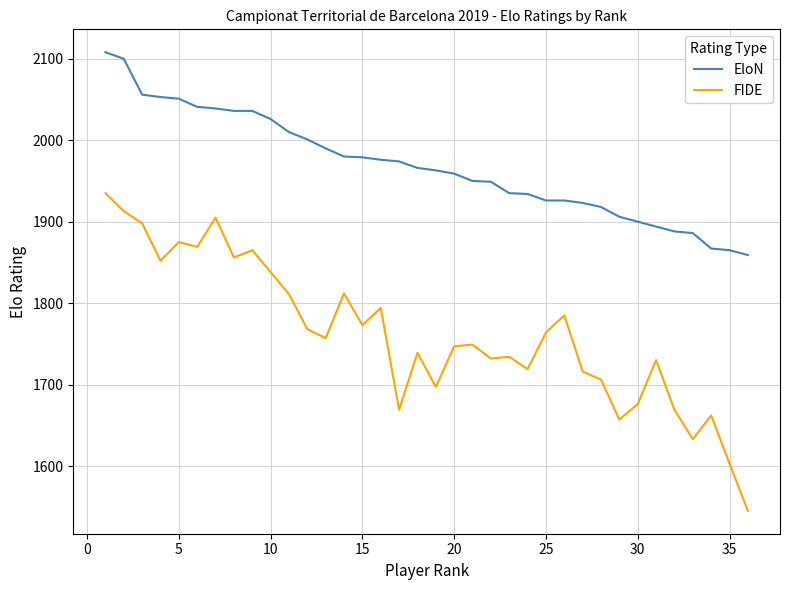

Does the chart have visible grid lines?

Yes